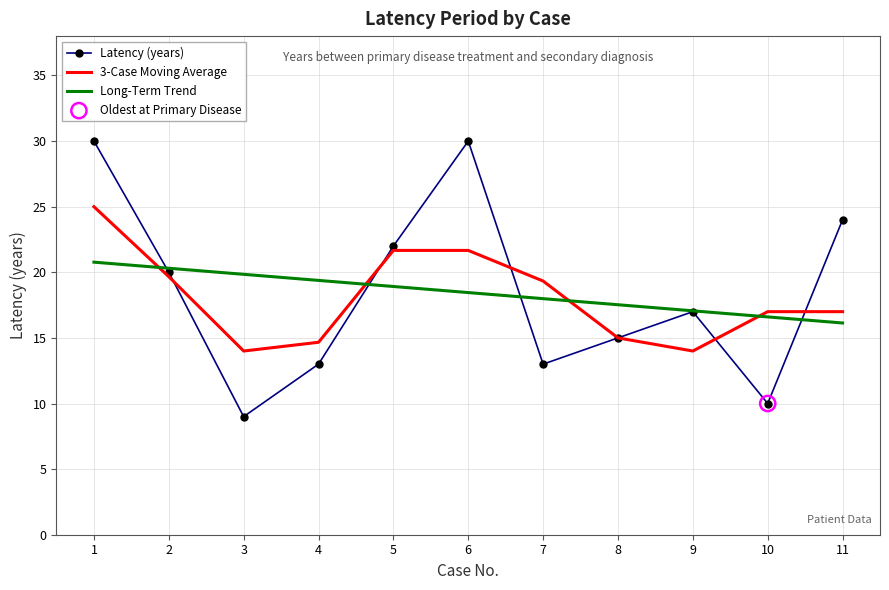

Is the value of Long-Term Trend at 3 greater than the value of 3-Case Moving Average at 6?

No